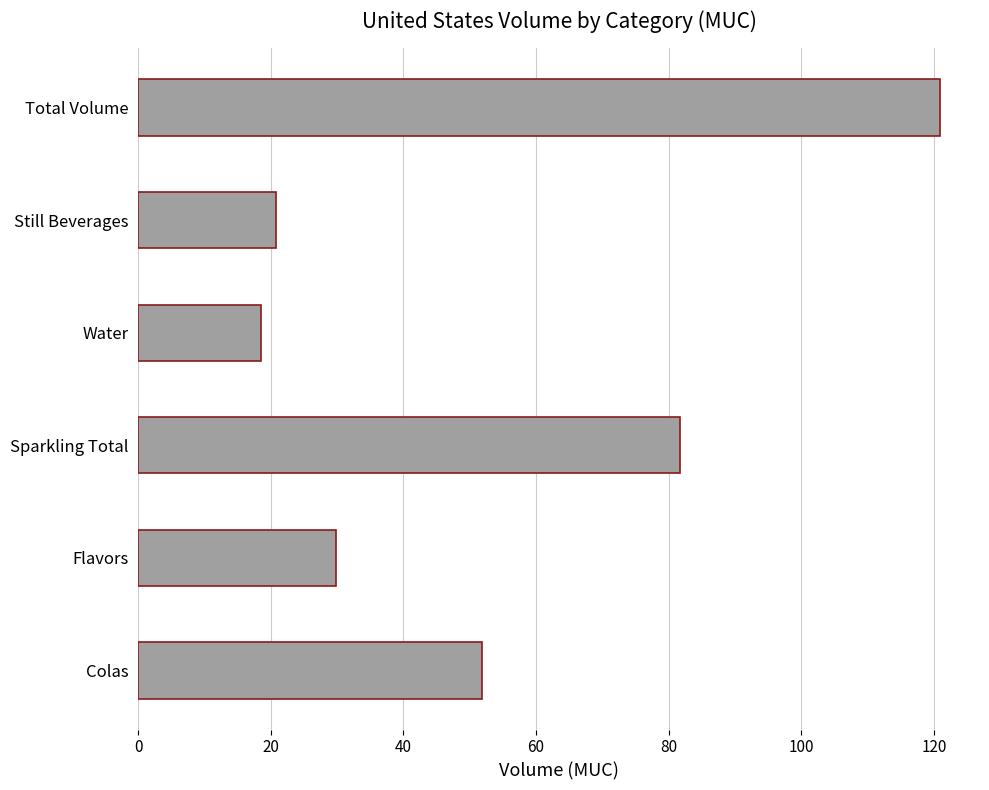

What is the difference between the values at Total Volume and Sparkling Total?

39.3